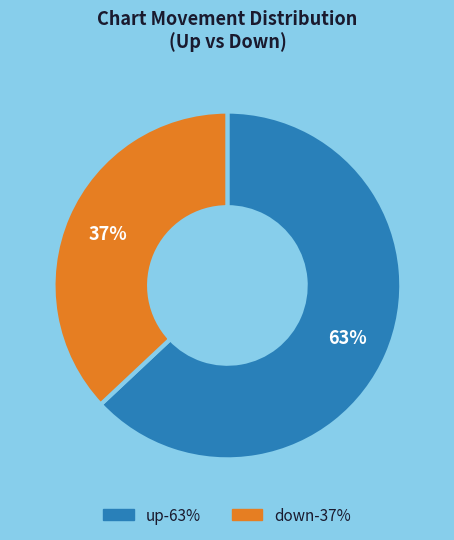

To the nearest percent, what percentage of the pie is up?

63%